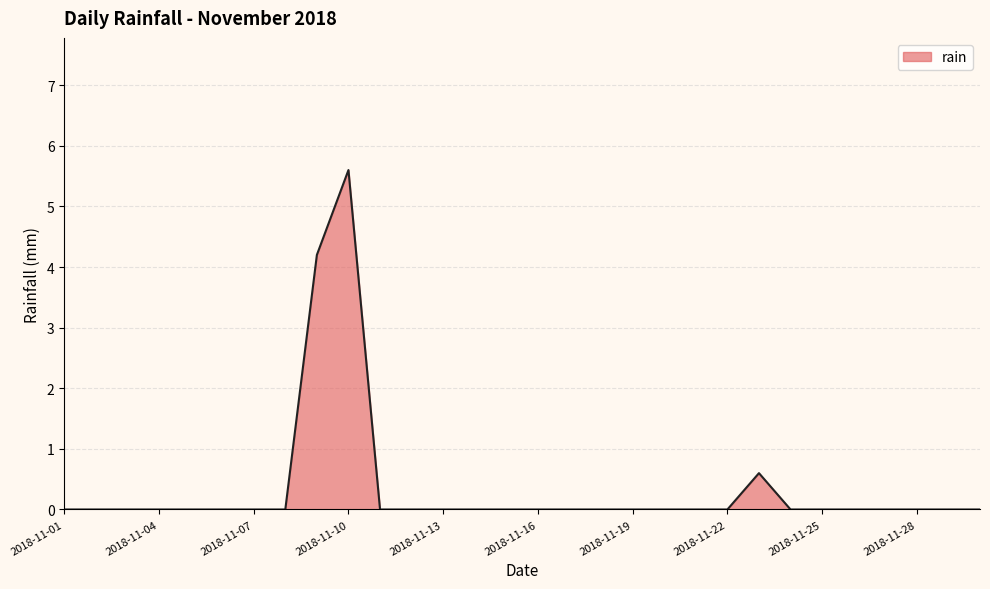

What is the difference between the maximum and minimum values?

5.6